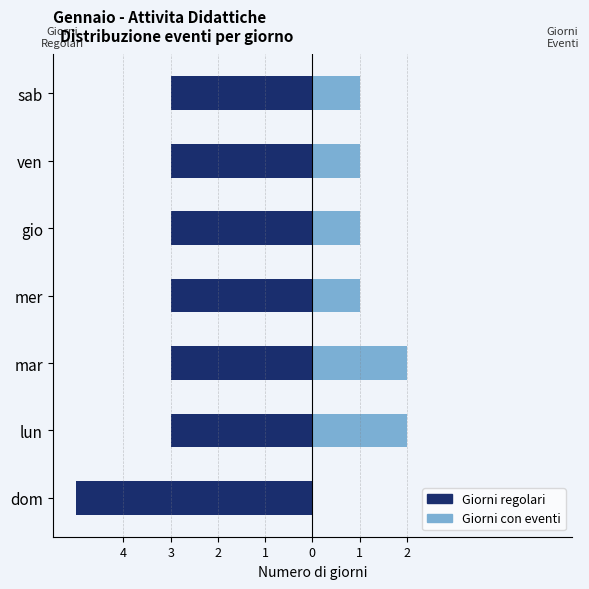

Where is Giorni regolari nearest to the value -4?

dom